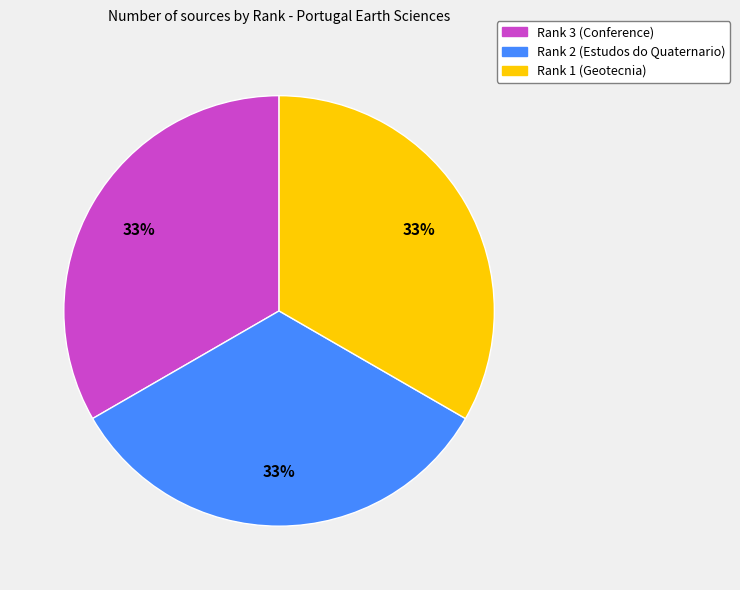

Approximately how many times larger is the value at Rank 3 (Conference) compared to Rank 2 (Estudos do Quaternario)?

1.0